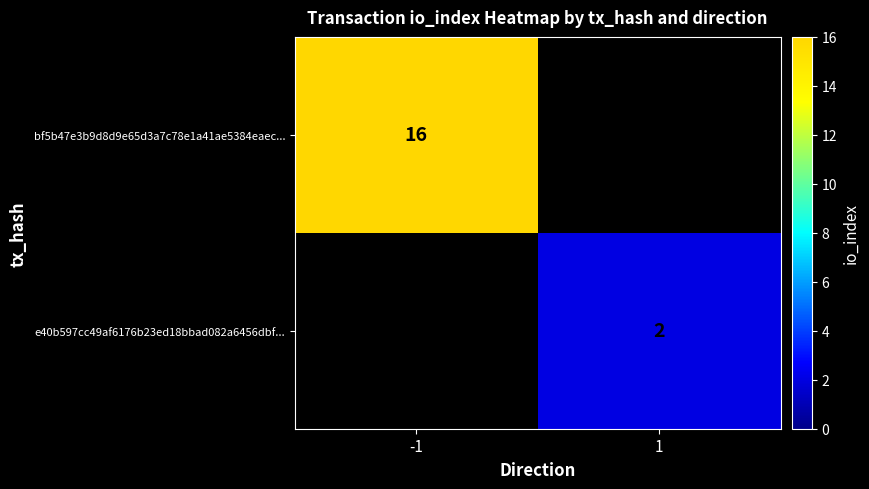

What is the minimum value shown in the chart?

2.0